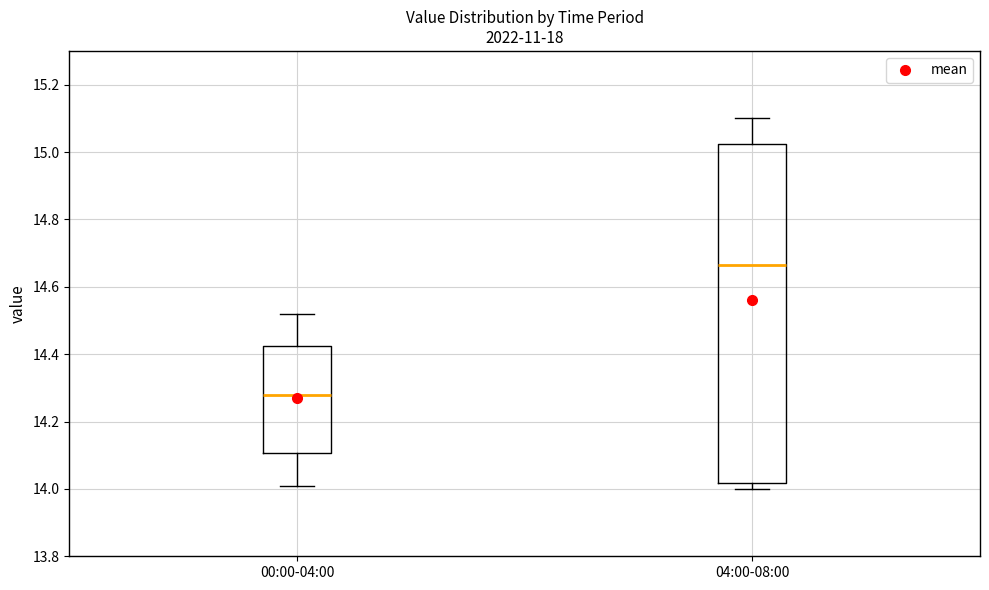

Which box has the highest median line?

04:00-08:00